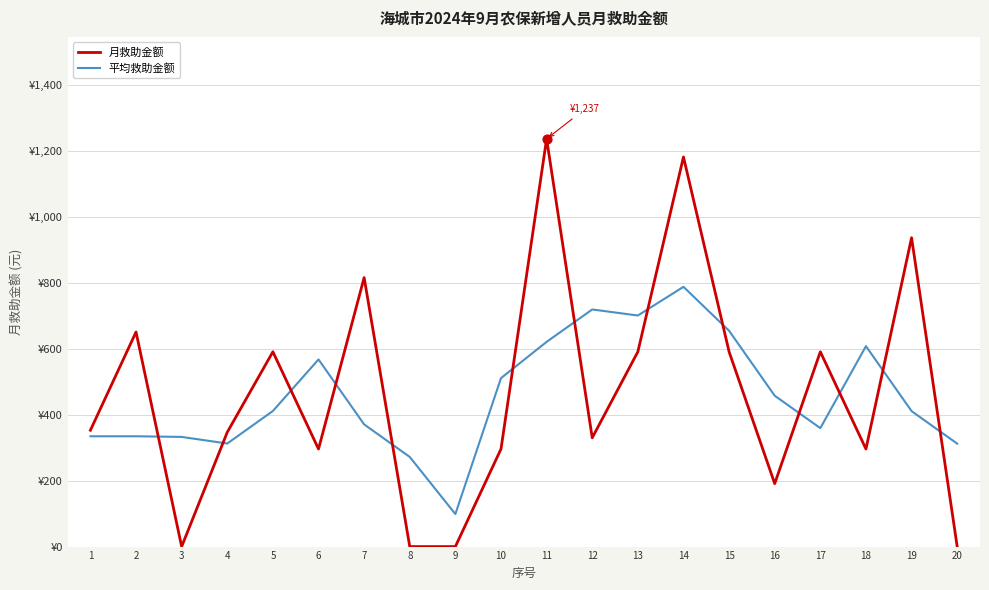

What are all the series names shown in the legend?

月救助金额, 平均救助金额